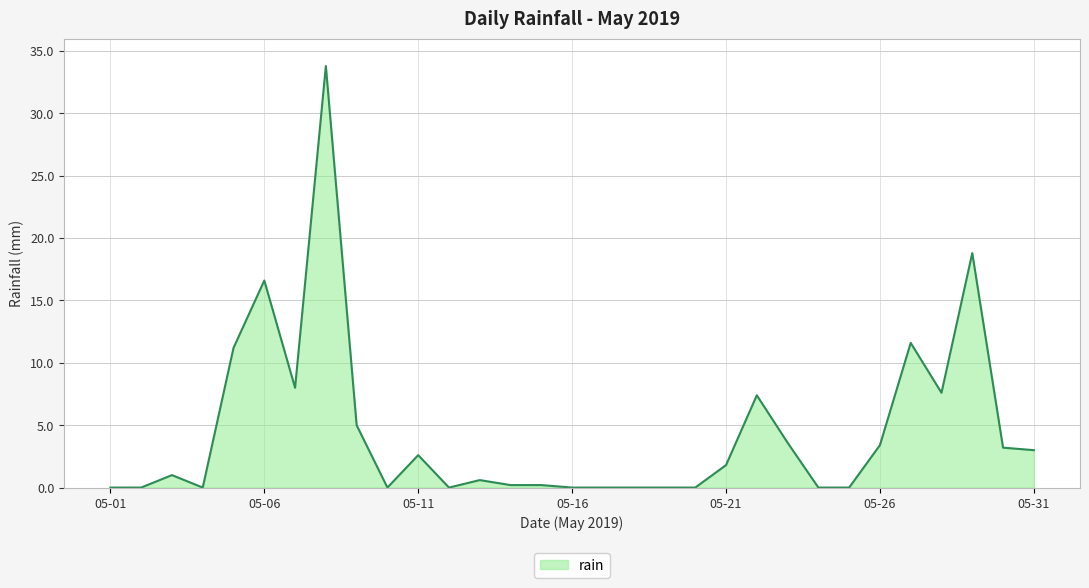

What is the greatest value displayed?

33.8